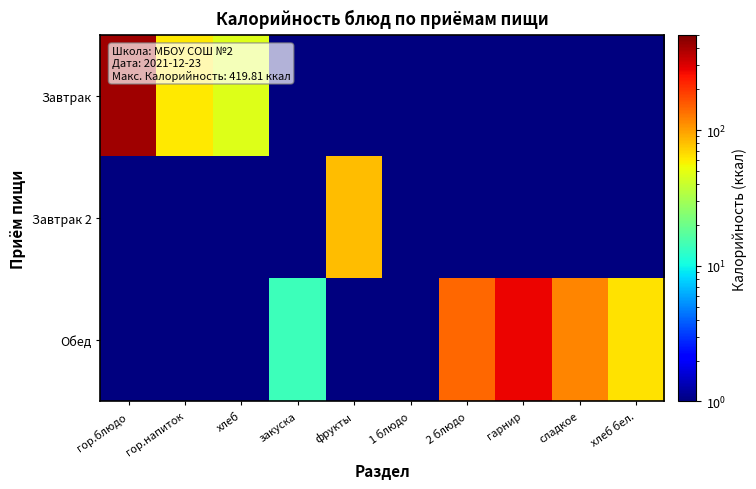

Reading right to left, list all the values displayed in this chart.

Завтрак: хлеб бел.=0.5	сладкое=0.5	гарнир=0.5	2 блюдо=0.5	1 блюдо=0.5	фрукты=0.5	закуска=0.5	хлеб=47.0	гор.напиток=61.6	гор.блюдо=419.8
Завтрак 2: хлеб бел.=0.5	сладкое=0.5	гарнир=0.5	2 блюдо=0.5	1 блюдо=0.5	фрукты=81.8	закуска=0.5	хлеб=0.5	гор.напиток=0.5	гор.блюдо=0.5
Обед: хлеб бел.=64.0	сладкое=118.0	гарнир=276.6	2 блюдо=143.2	1 блюдо=0.5	фрукты=0.5	закуска=14.0	хлеб=0.5	гор.напиток=0.5	гор.блюдо=0.5